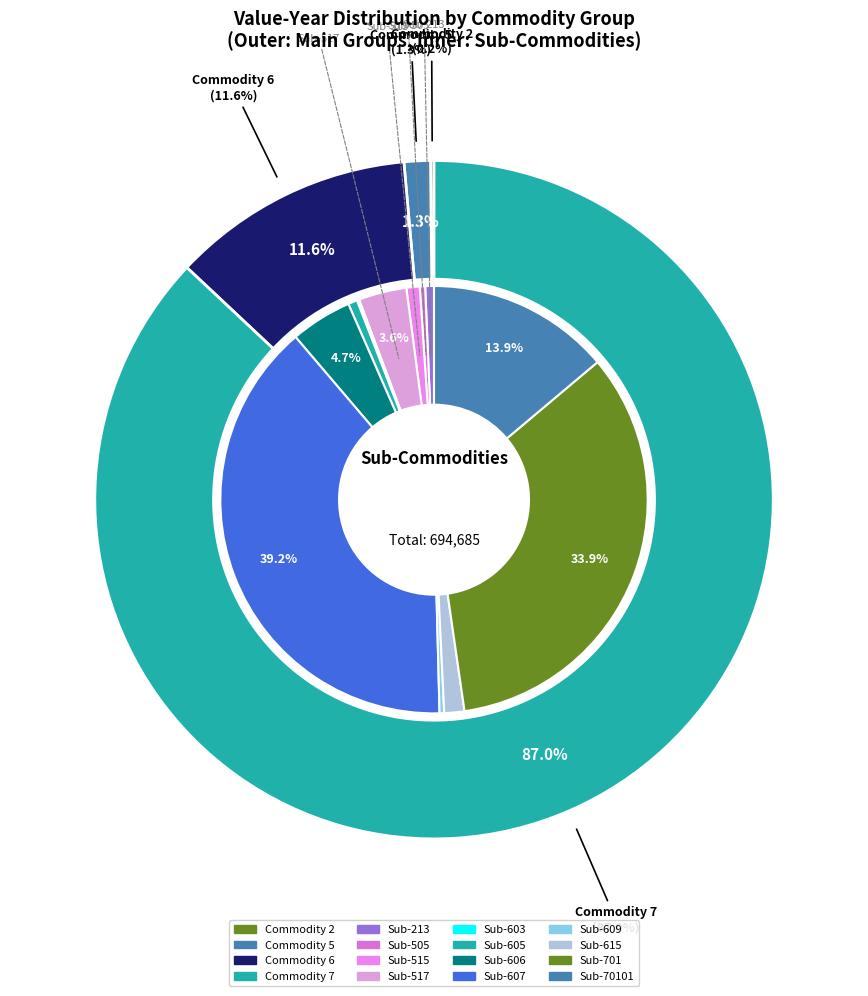

What percentage is NOT represented by Commodity 515?

99.8%